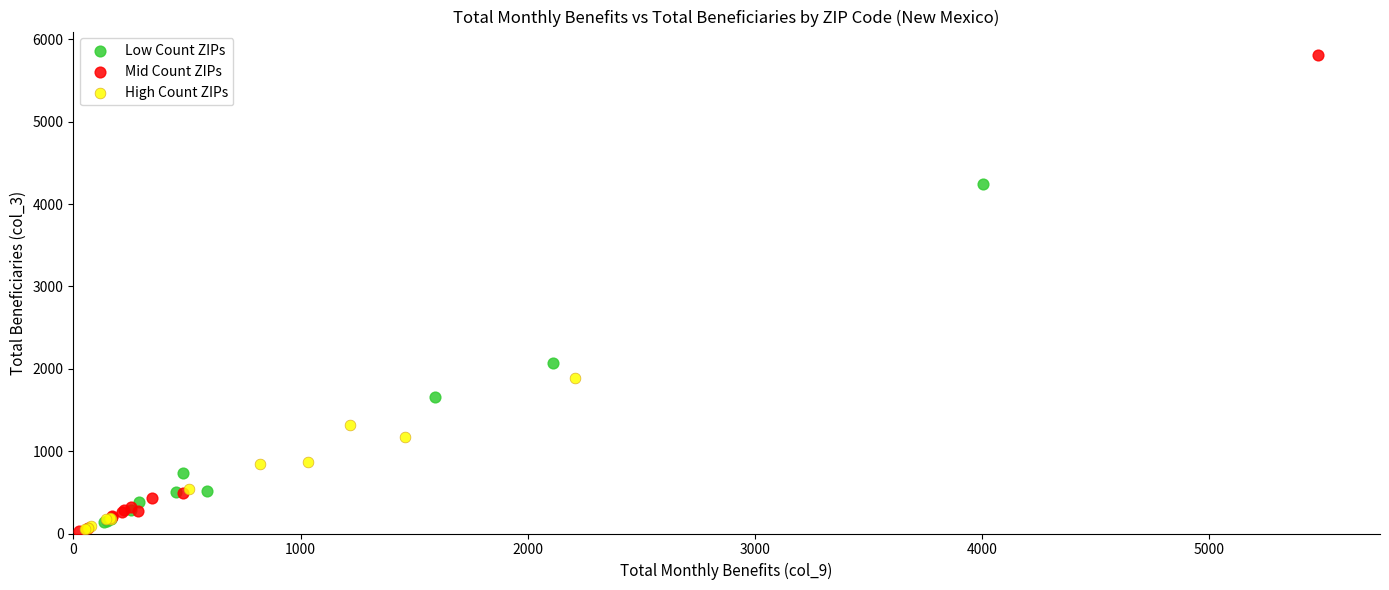

Which series contains the highest Y value?

Mid Count ZIPs